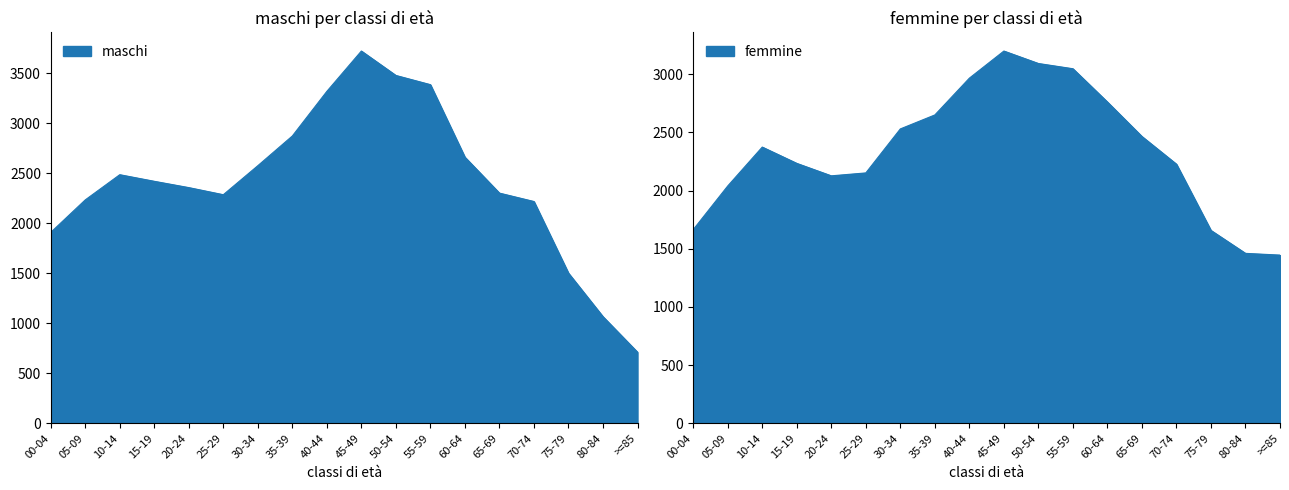

True or false: femmine has more than 2 points higher than both neighbors.

False